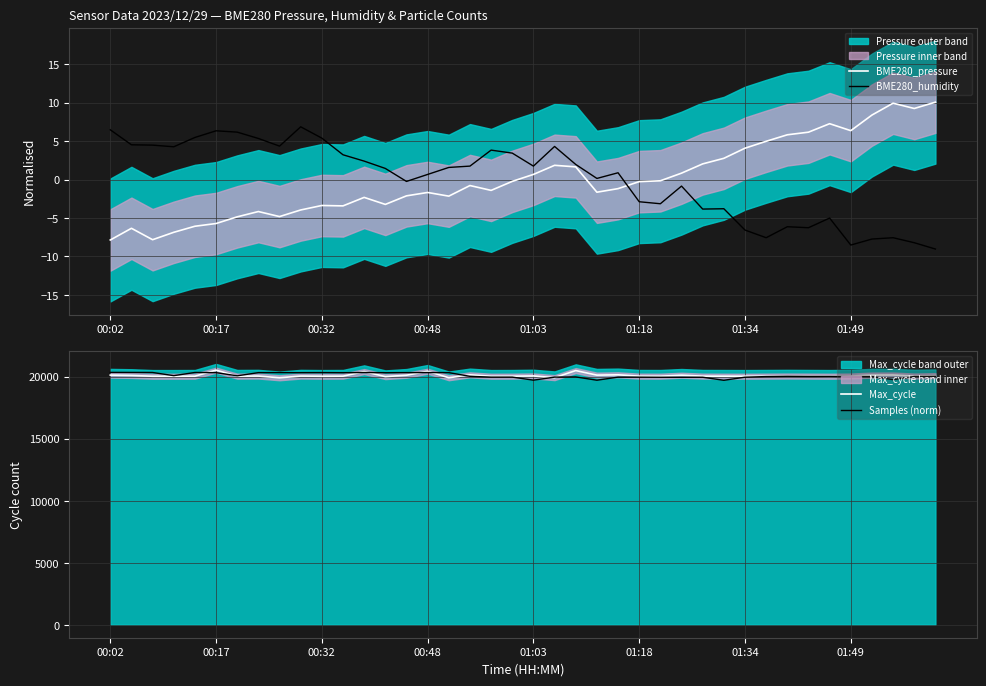

How many positive values does the BME280_humidity series have?

24